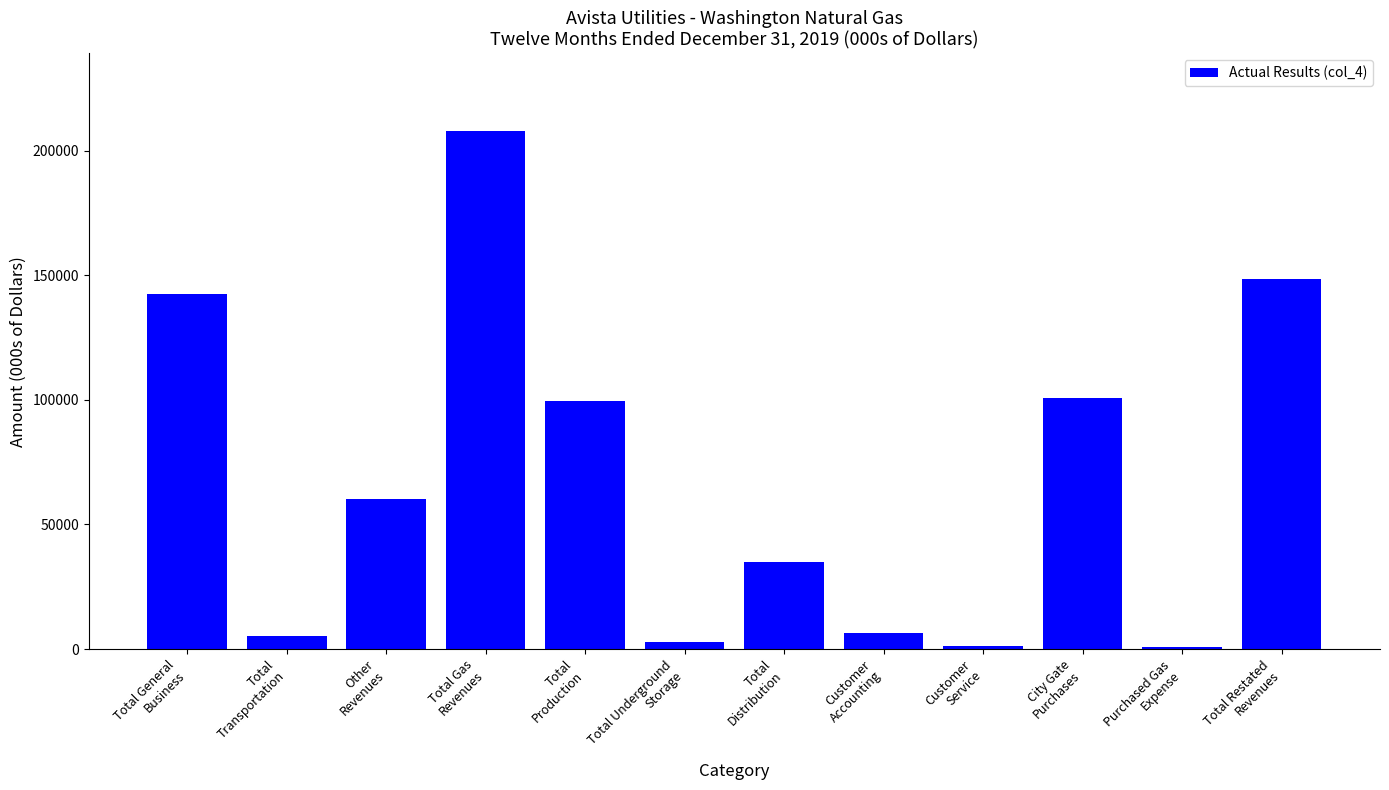

What position from the left is Customer
Accounting?

8